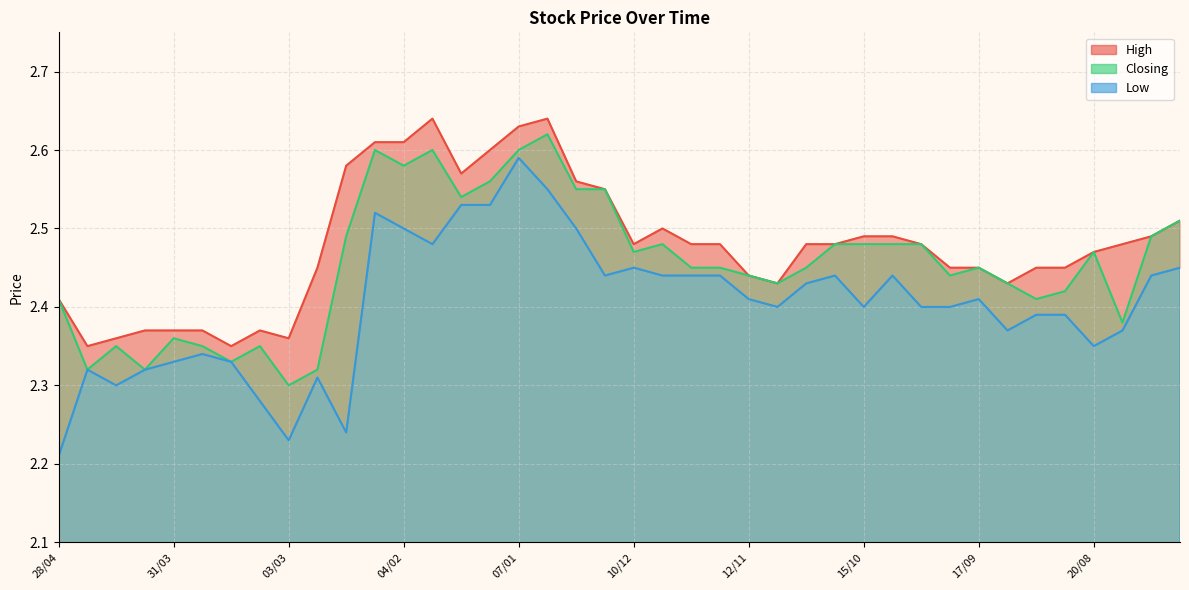

Reading left to right, transcribe all the data shown in this chart.

High: 2.4	2.4	2.4	2.4	2.4	2.4	2.4	2.4	2.4	2.5	2.6	2.6	2.6	2.6	2.6	2.6	2.6	2.6	2.6	2.5	2.5	2.5	2.5	2.5	2.4	2.4	2.5	2.5	2.5	2.5	2.5	2.5	2.5	2.4	2.5	2.5	2.5	2.5	2.5	2.5
Closing: 2.4	2.3	2.4	2.3	2.4	2.4	2.3	2.4	2.3	2.3	2.5	2.6	2.6	2.6	2.5	2.6	2.6	2.6	2.5	2.5	2.5	2.5	2.5	2.5	2.4	2.4	2.5	2.5	2.5	2.5	2.5	2.4	2.5	2.4	2.4	2.4	2.5	2.4	2.5	2.5
Low: 2.2	2.3	2.3	2.3	2.3	2.3	2.3	2.3	2.2	2.3	2.2	2.5	2.5	2.5	2.5	2.5	2.6	2.5	2.5	2.4	2.5	2.4	2.4	2.4	2.4	2.4	2.4	2.4	2.4	2.4	2.4	2.4	2.4	2.4	2.4	2.4	2.4	2.4	2.4	2.5